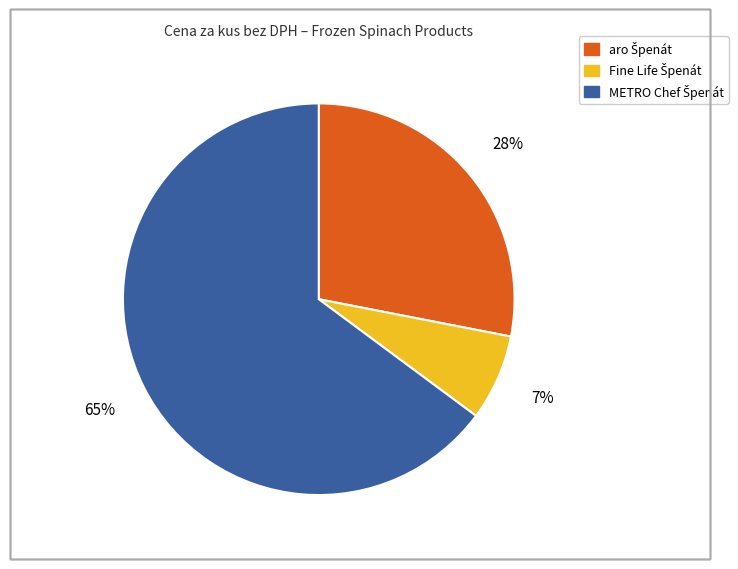

To the nearest percent, what is the average slice percentage?

33%